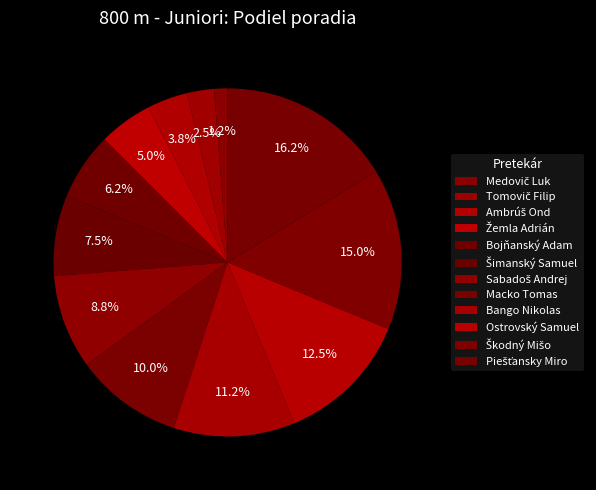

How many segments does this pie chart have?

12